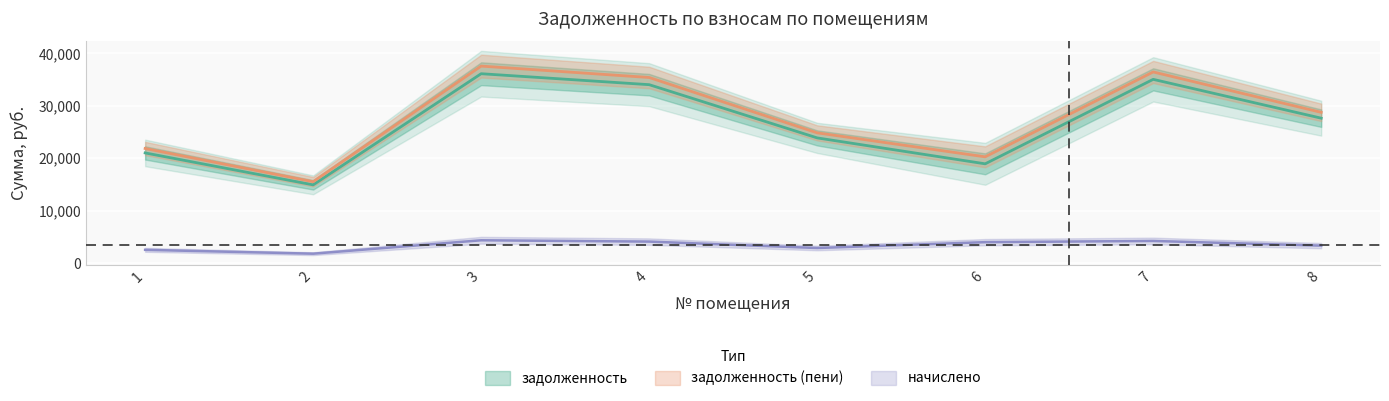

What is the difference between the maximum and minimum values in the задолженность (пени) series?

22041.4